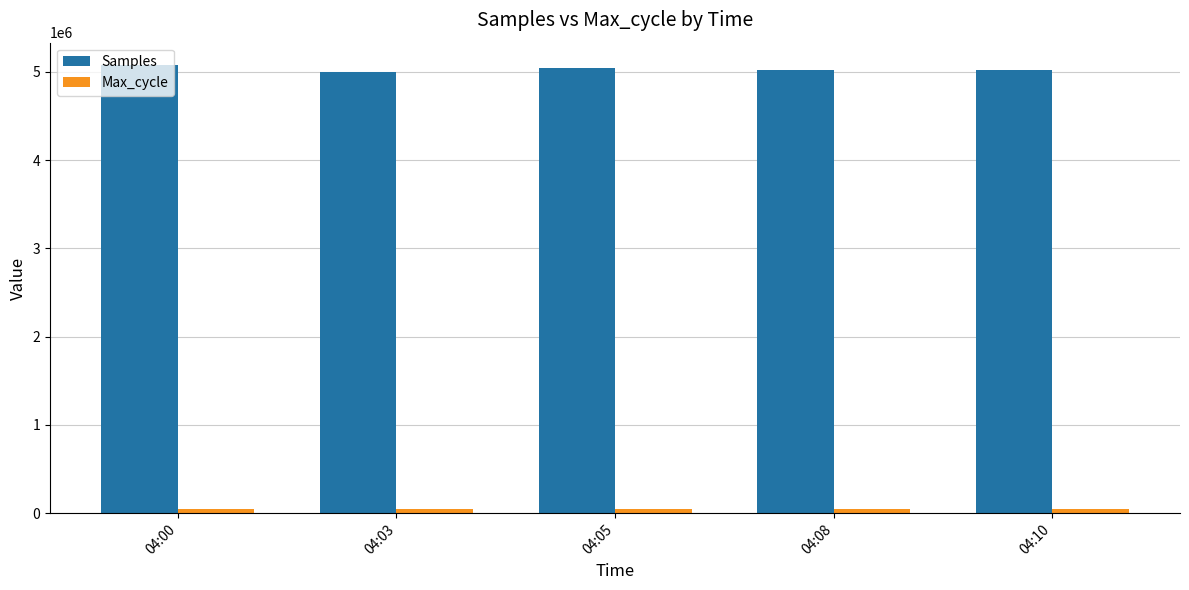

At how many categories does at least one series exceed 4745816?

5